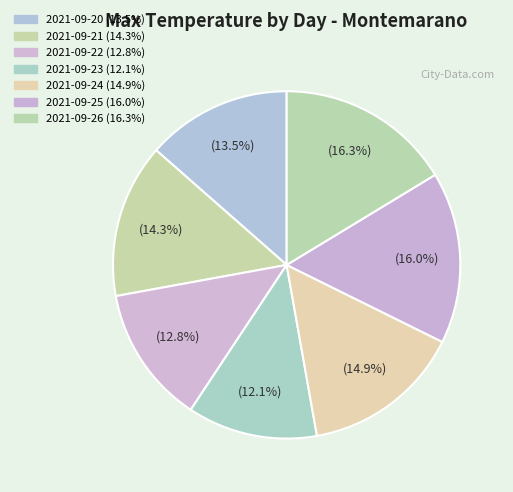

Which slice is the smallest?

2021-09-23